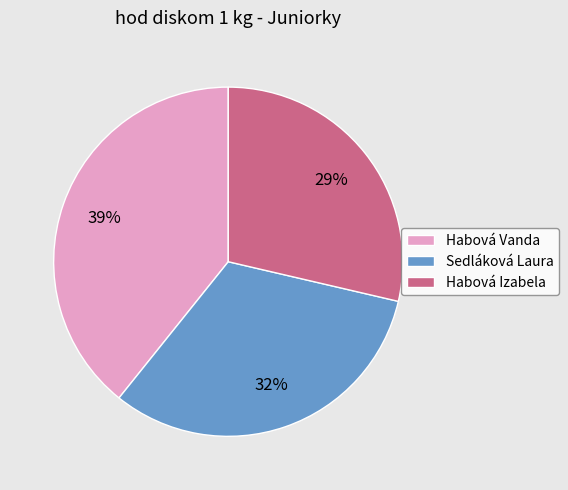

What is the largest slice in the pie chart?

Habová Vanda